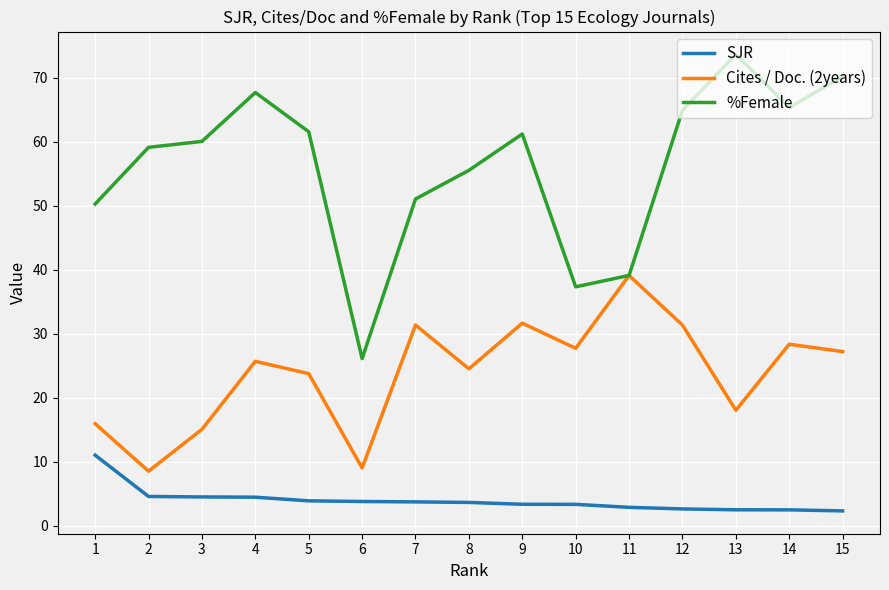

What is the highest value of the SJR series?

11.0